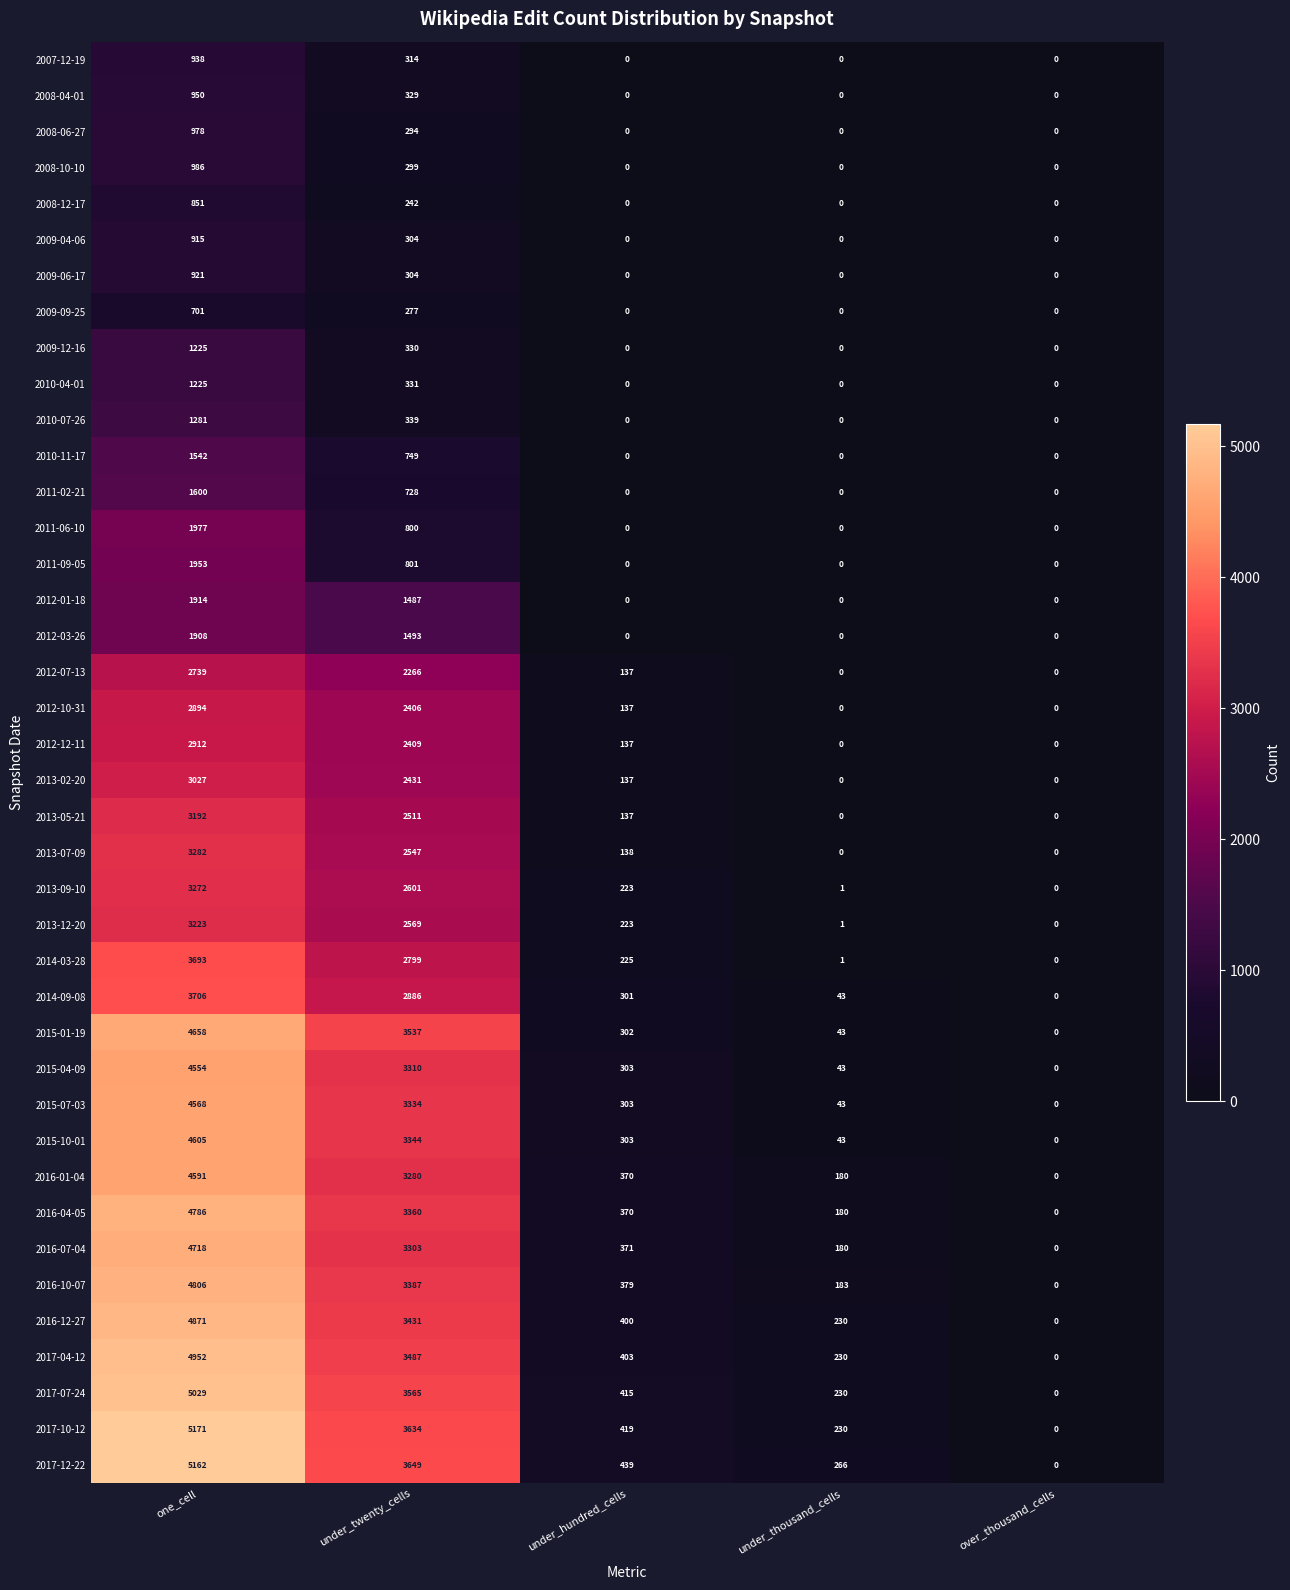

What is the average value of the 2016-10-07 series?

1751